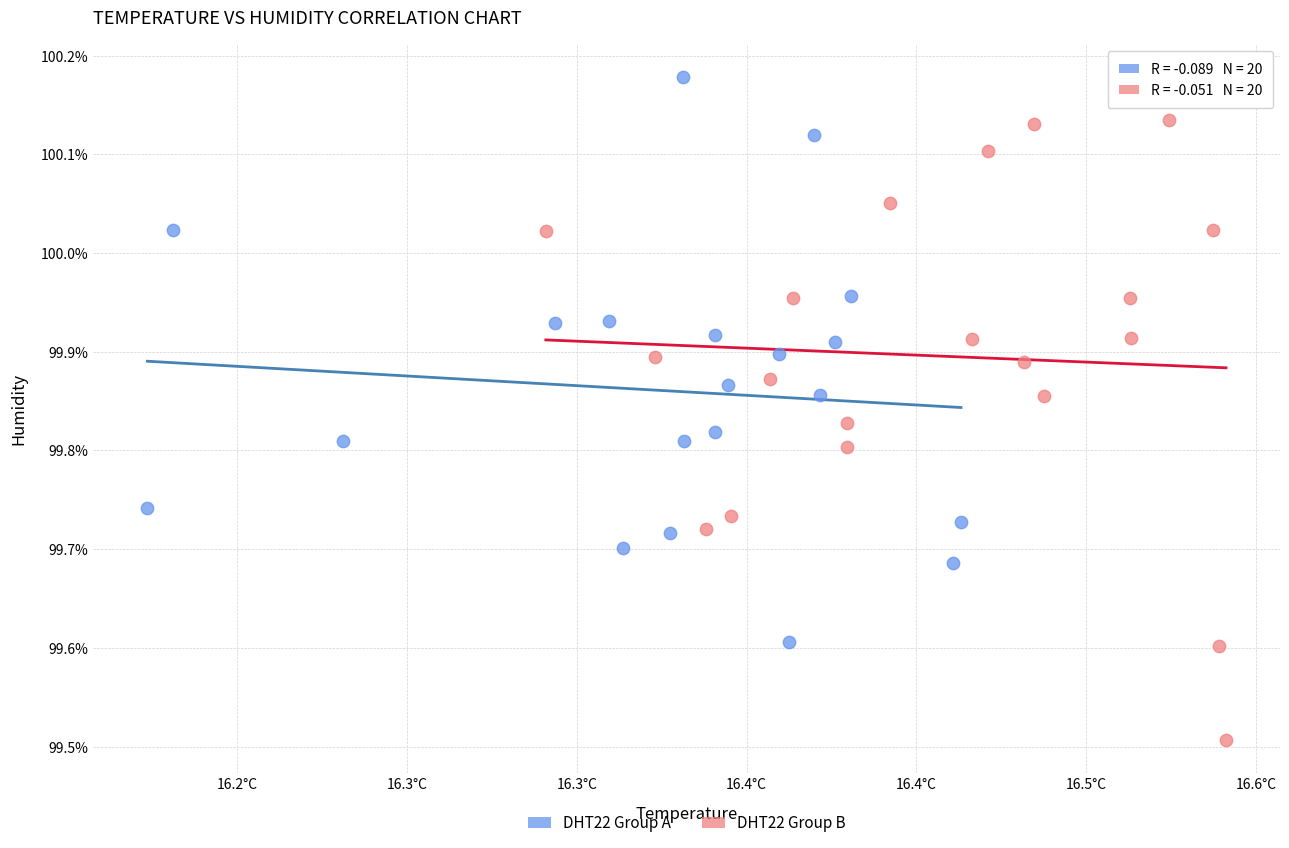

Which series contains the lowest Y value?

DHT22 Group B